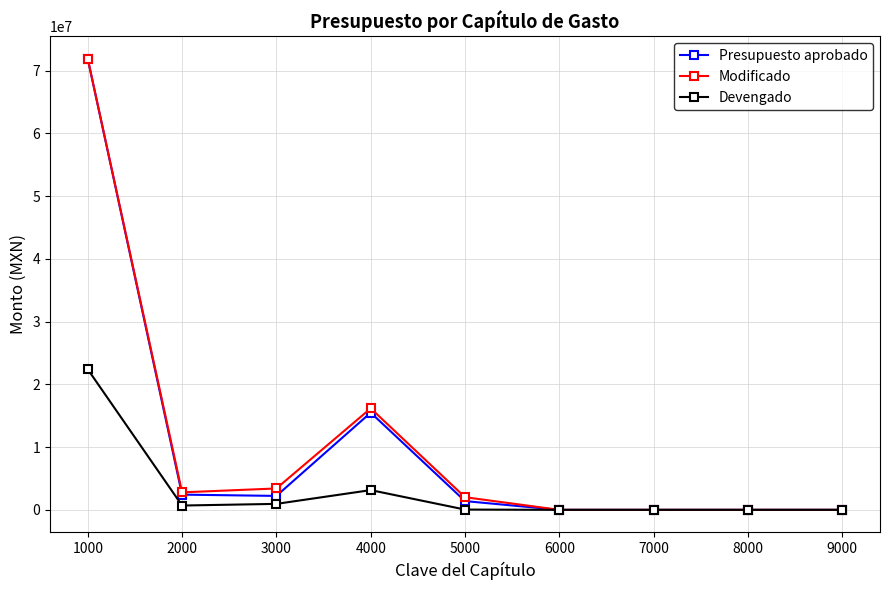

What is the spread (max minus min) of values at 4000?

13028642.6